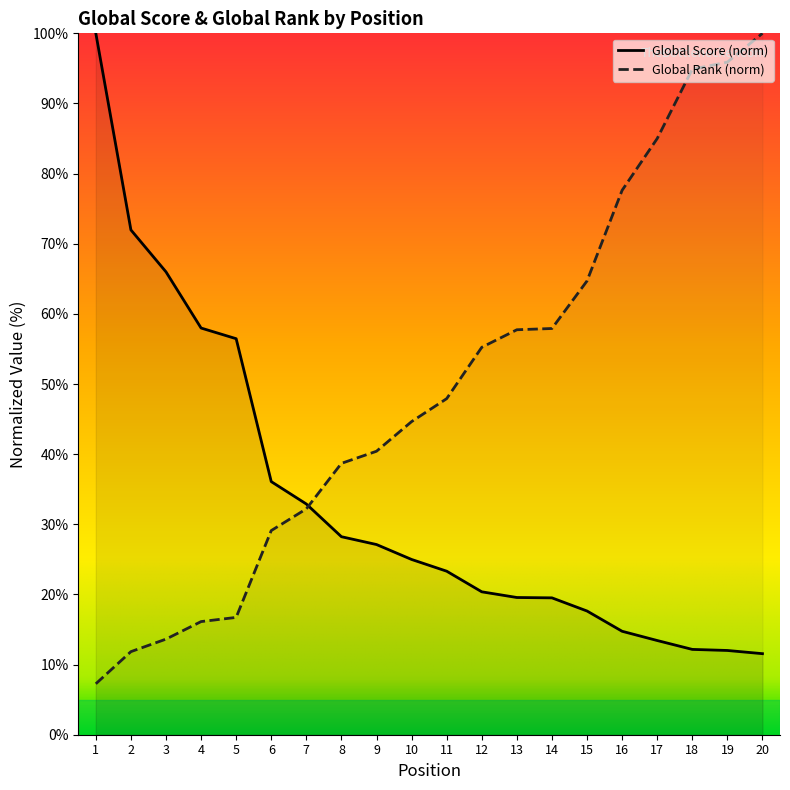

How many data points in Global Score are above 24?

10